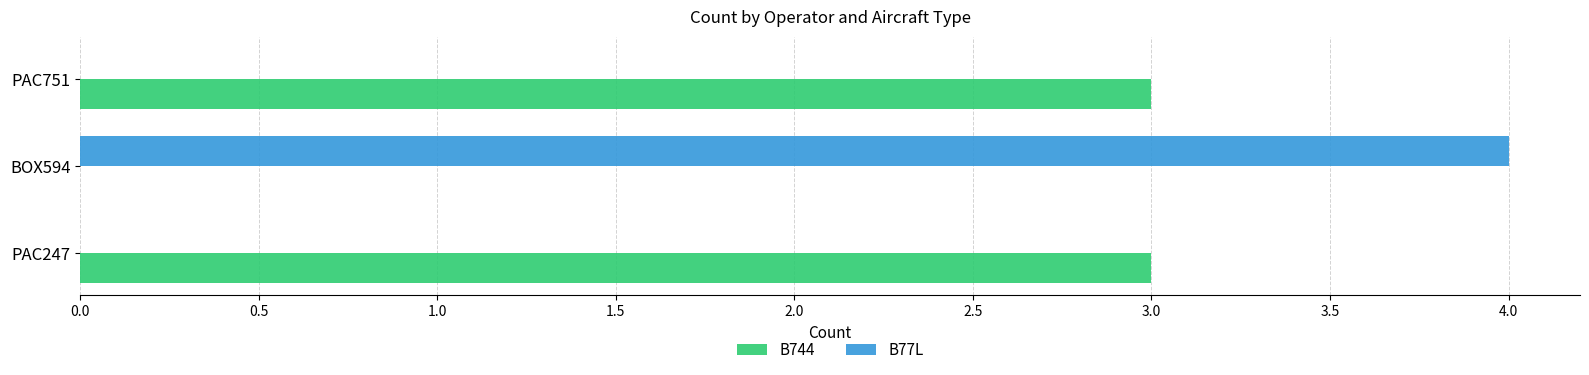

Which series has the widest spread of values?

B77L